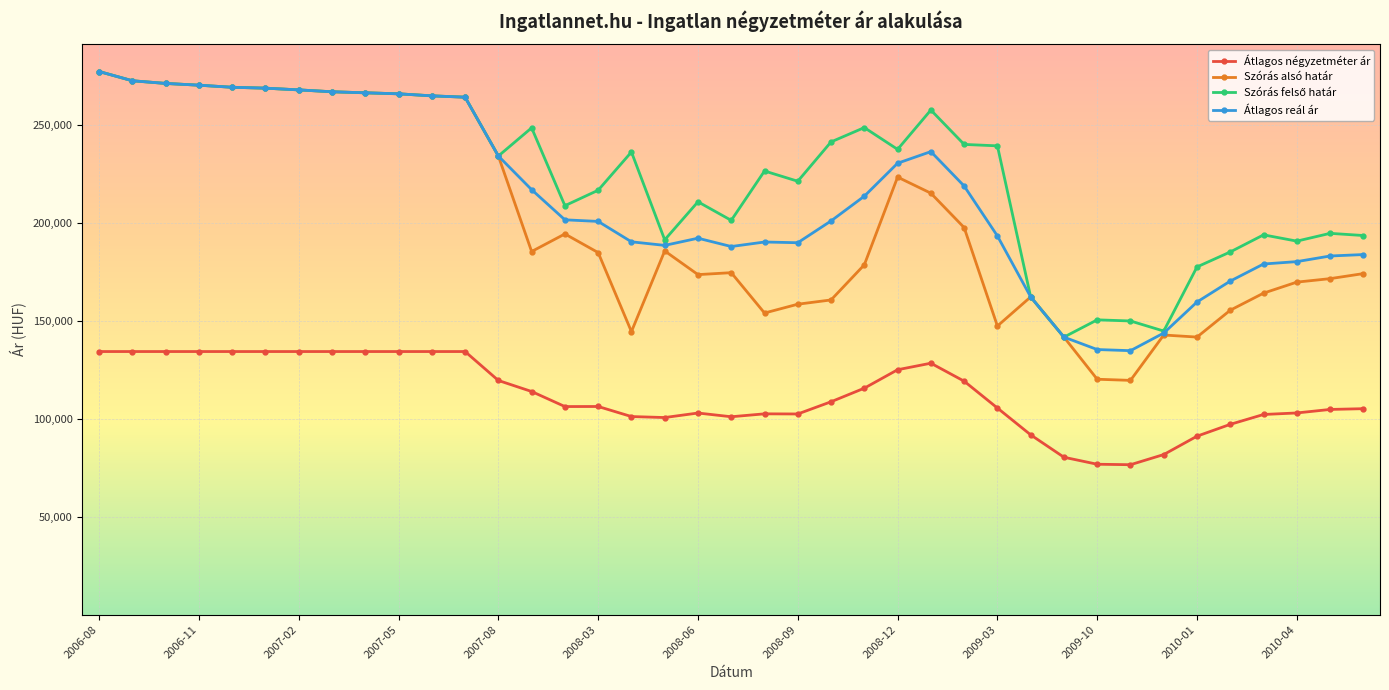

What is the greatest value displayed?

277148